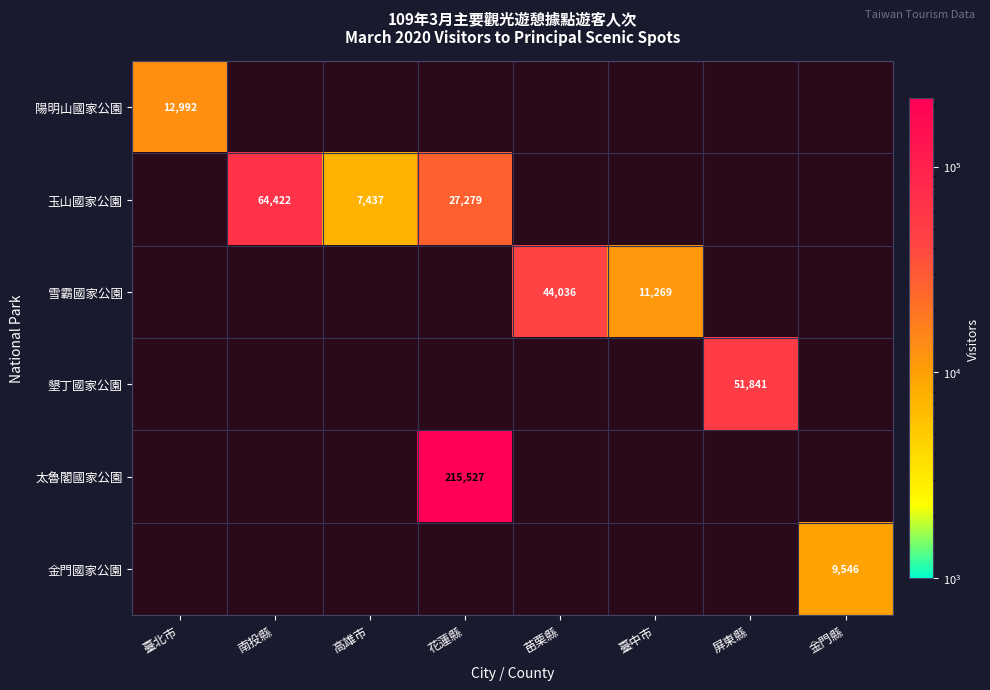

True or false: 金門國家公園 has a value of 9546 at 金門縣.

True